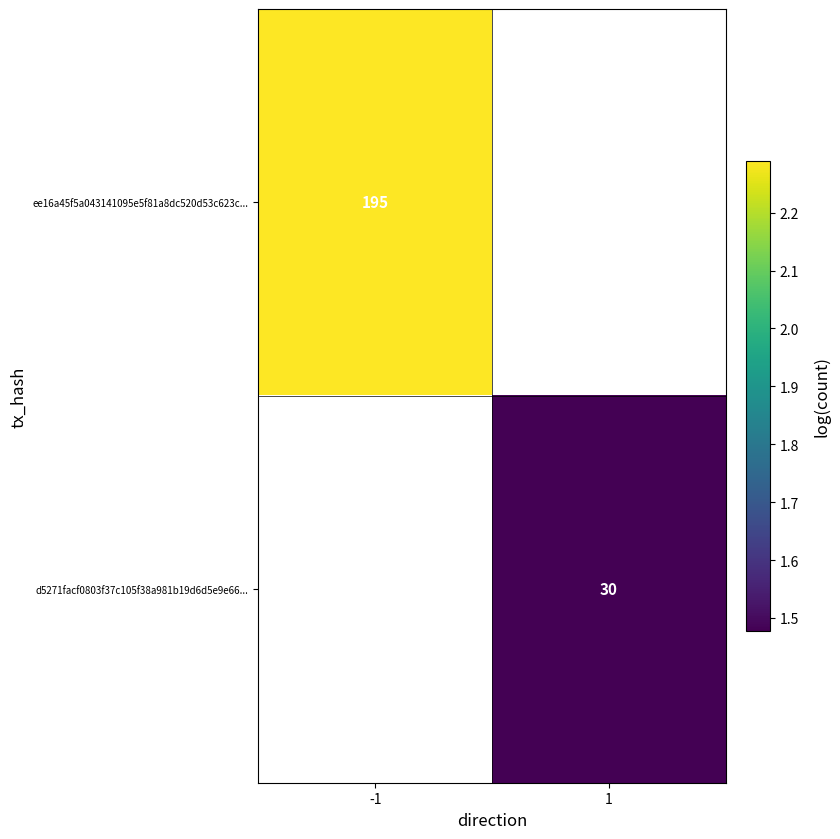

Is the value of d5271facf0803f37c105f38a981b19d6d5e9e66... at 1 greater than the value of ee16a45f5a043141095e5f81a8dc520d53c623c... at -1?

No